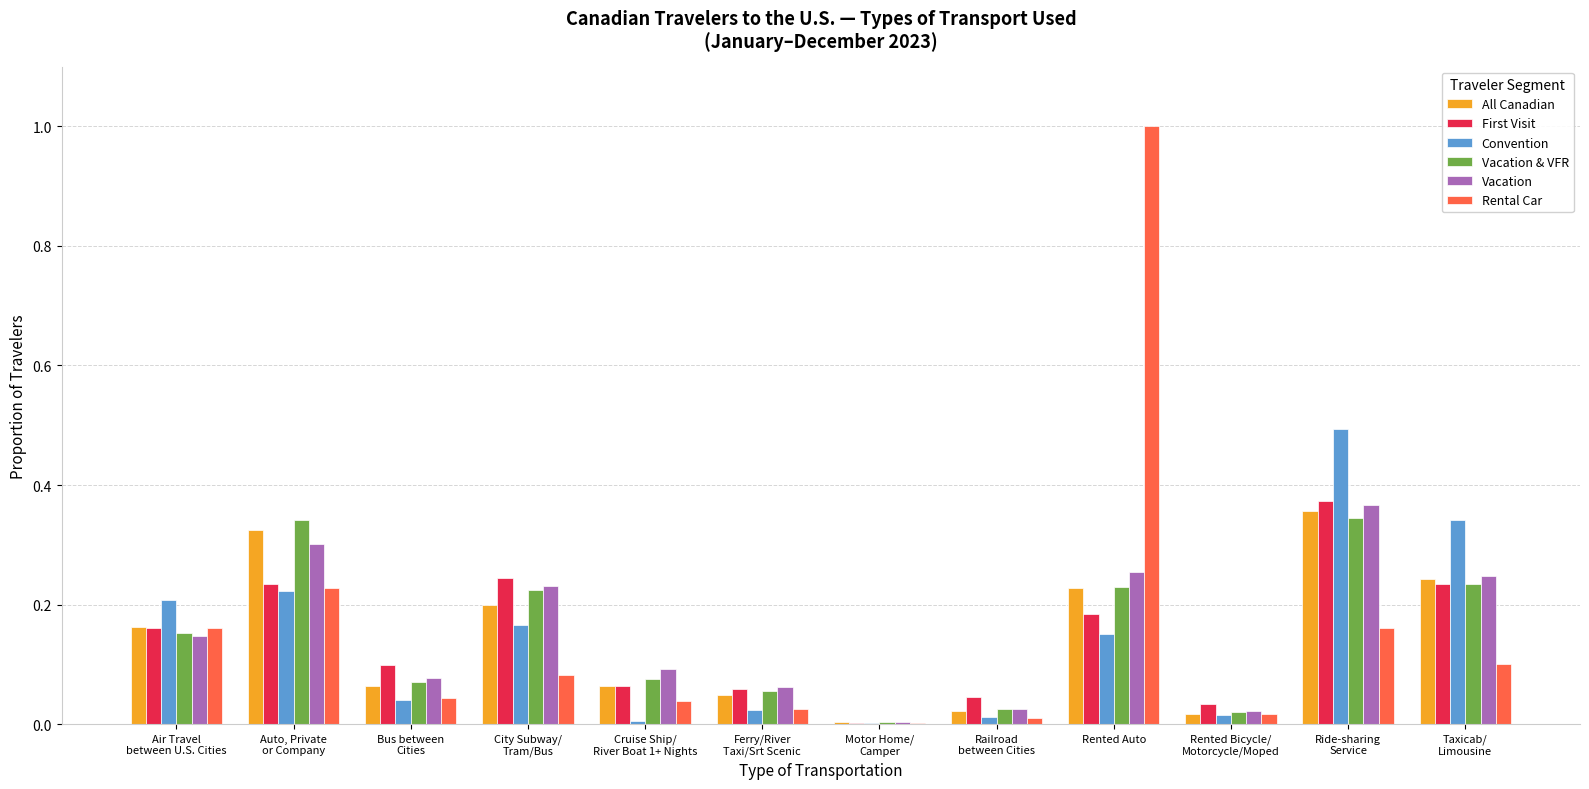

How many data points does each series have?

12